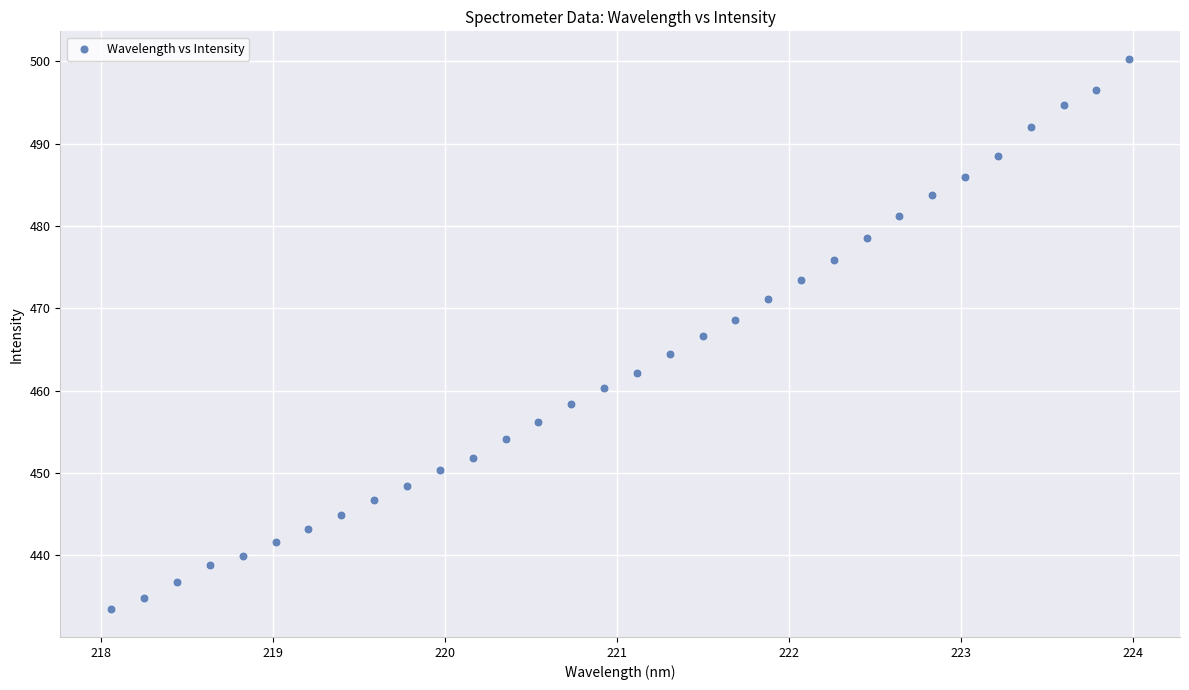

What is the range of X values (max minus min)?

5.9